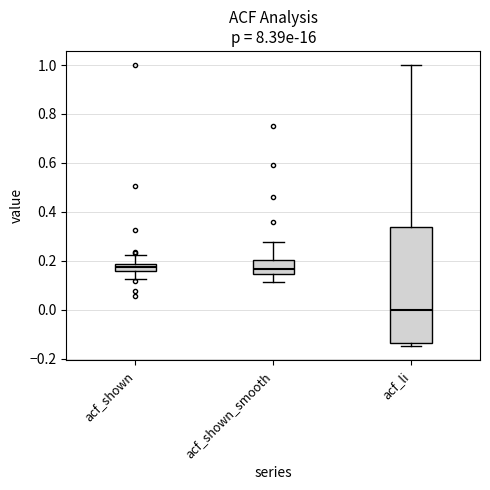

Which box is the tallest, from its lower edge to its upper edge?

acf_li